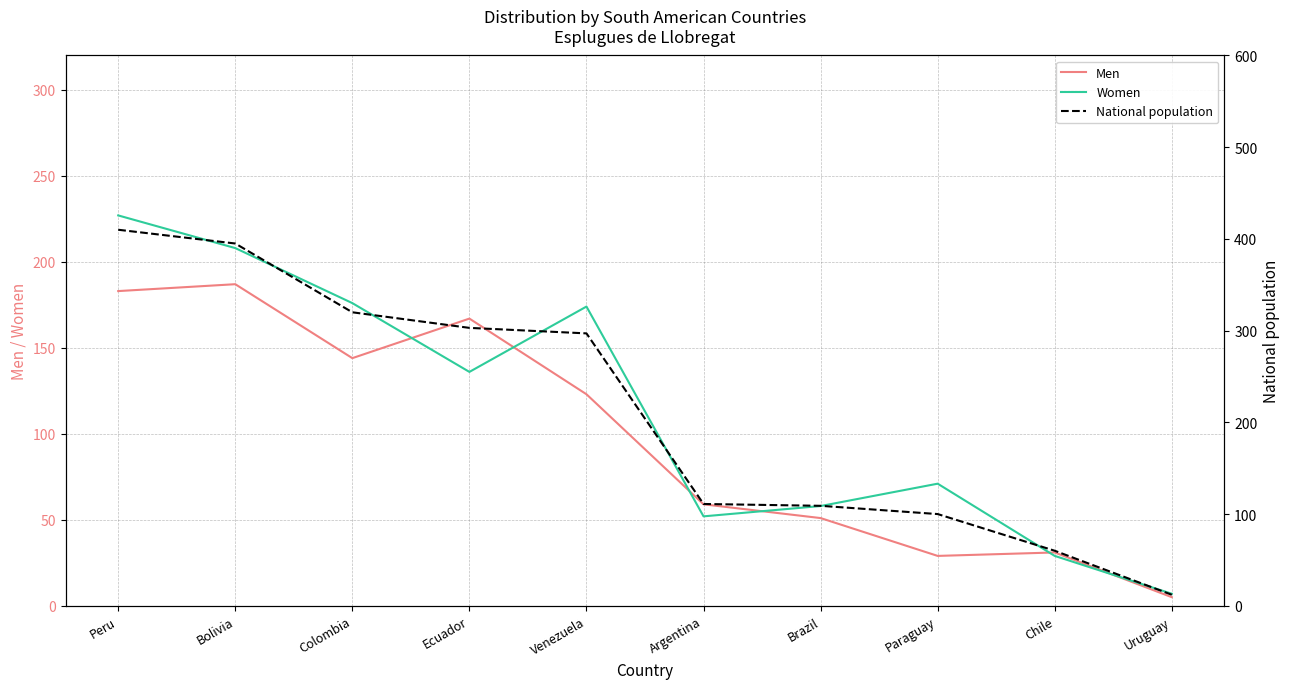

What is the difference between the second highest and second lowest values in the Men series?

154